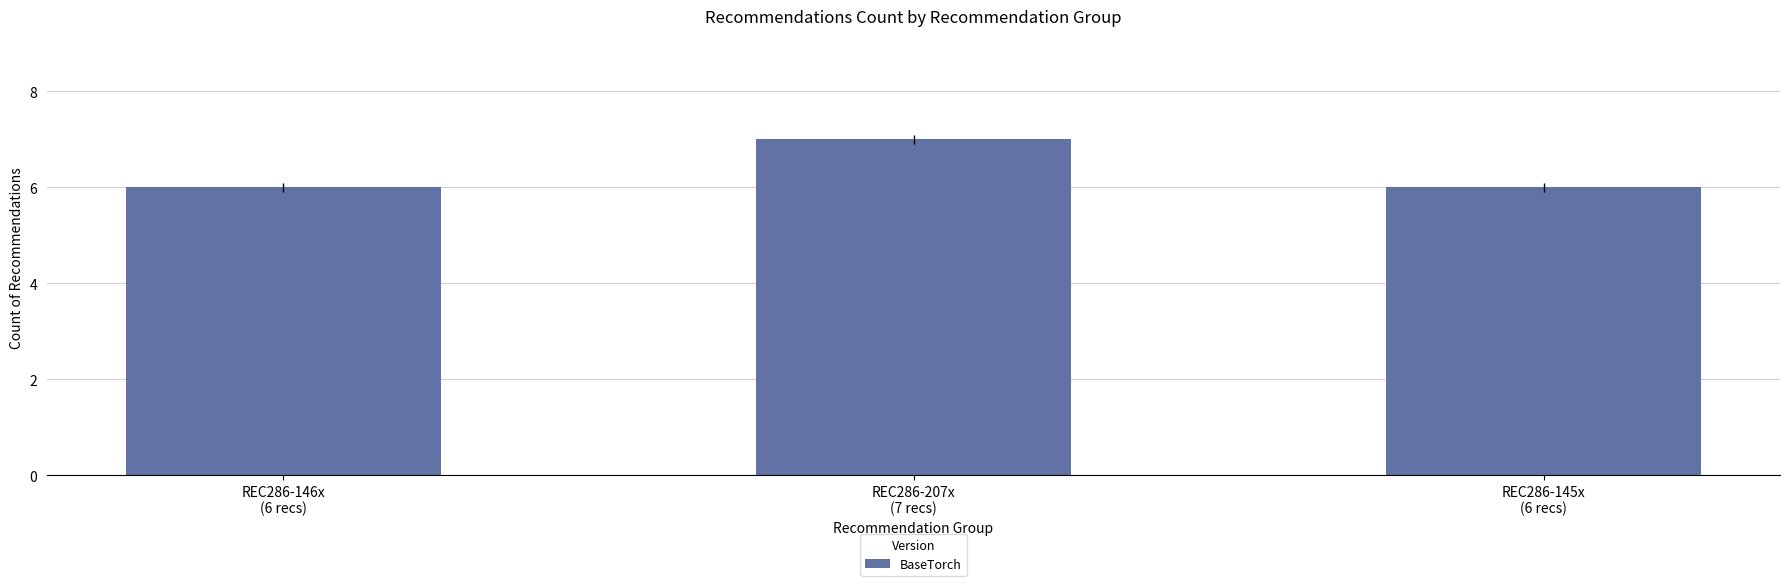

Count the number of data series in this chart.

1